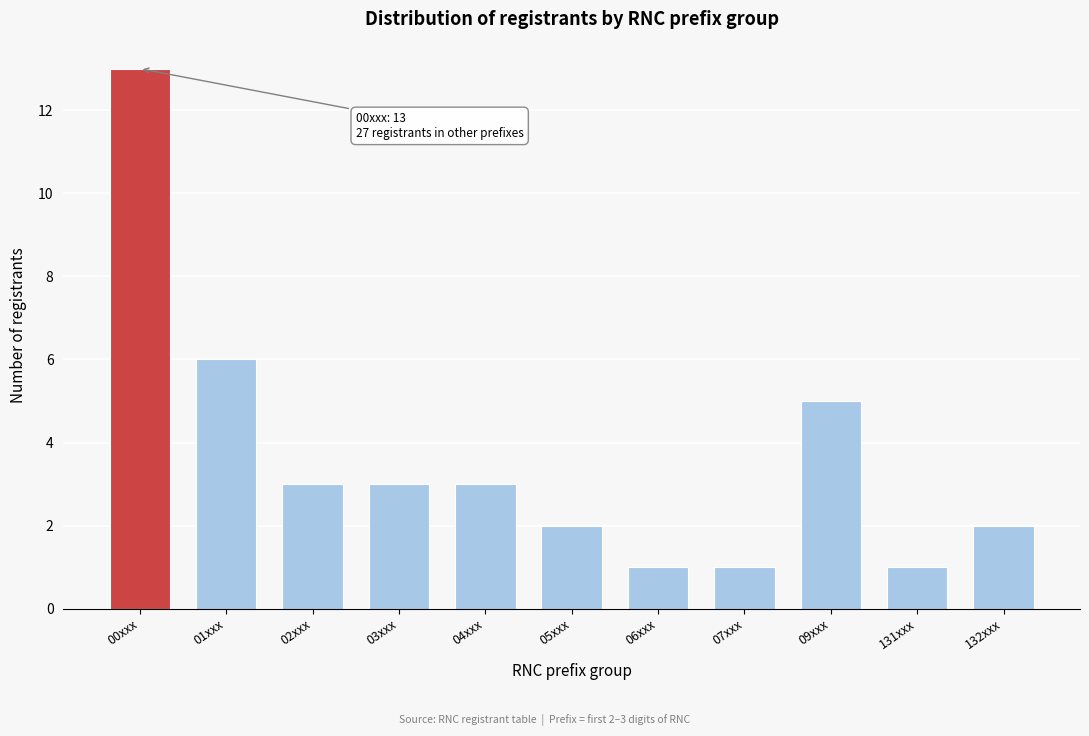

Reading left to right, extract all data points from this chart.

13	6	3	3	3	2	1	1	5	1	2